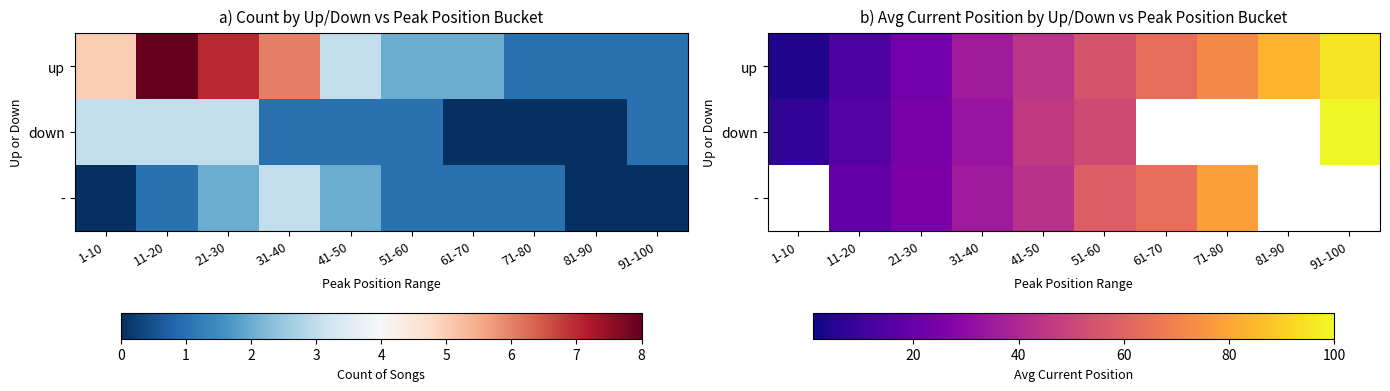

The up series shows 14.2 at 51-60. True or false?

False